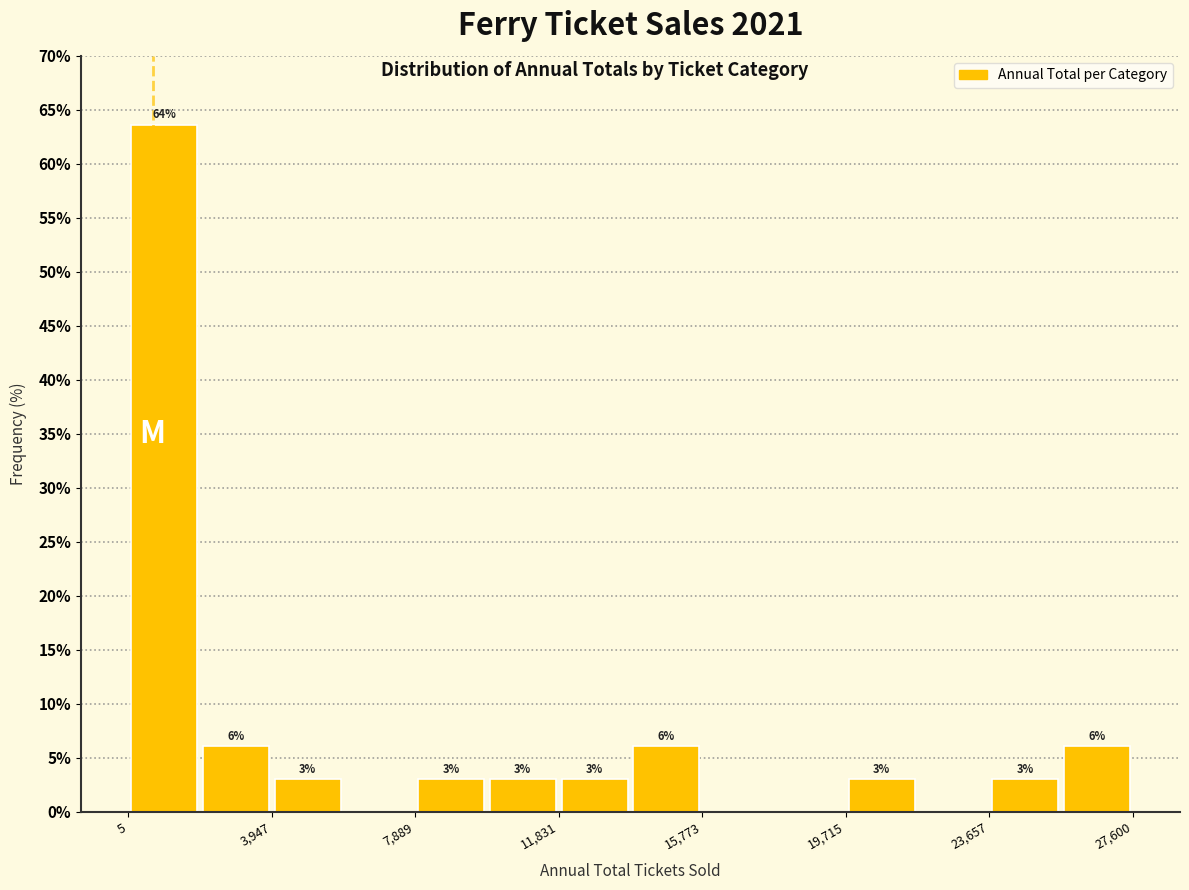

Around what value on the x-axis is the tallest bar? Give the approximate position of its centre, as read against the axis.

1000